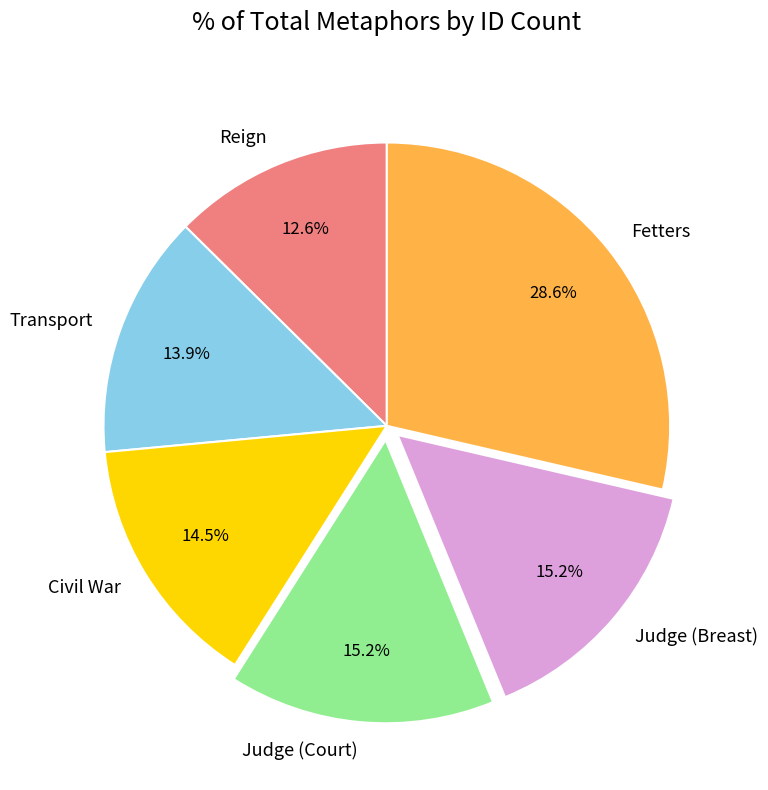

How many slices are in this pie chart?

6